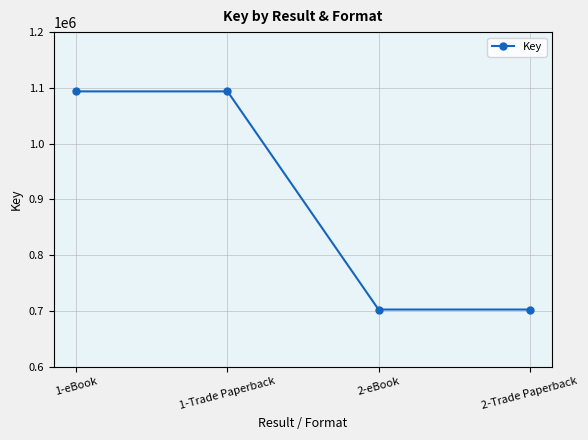

True or false: the data shows 1546054 at 1-eBook.

False